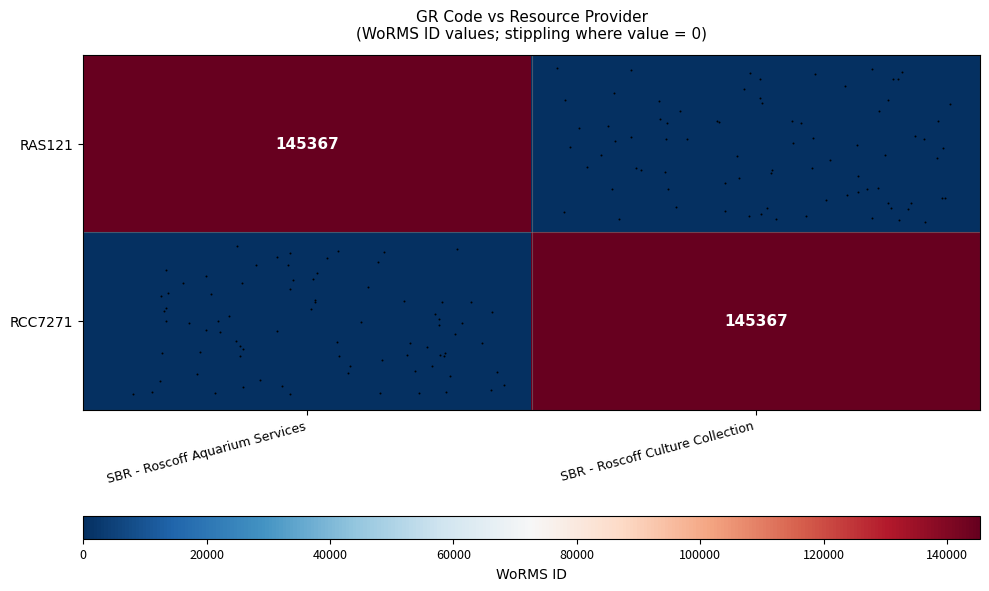

At which category does the chart reach its peak across all series?

SBR - Roscoff Aquarium Services